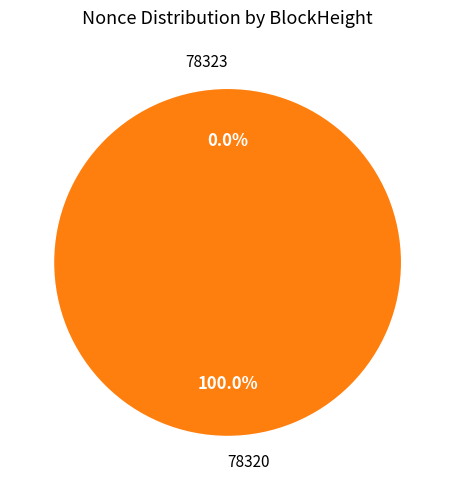

Is there any slice that represents more than half of the pie?

Yes